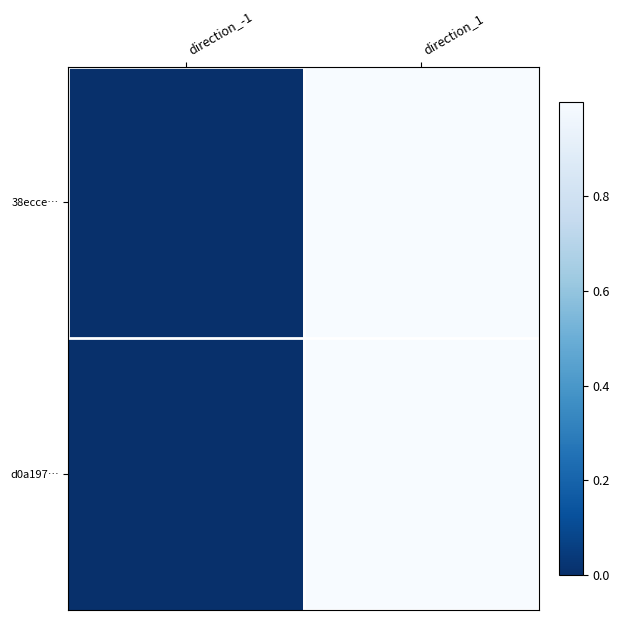

At direction_-1, list the series in order from smallest to largest.

38ecce…, d0a197…